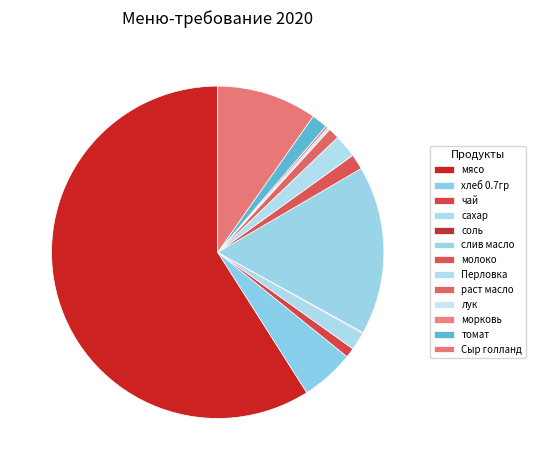

What is the ratio of the value at томат to the value at раст масло?

1.4